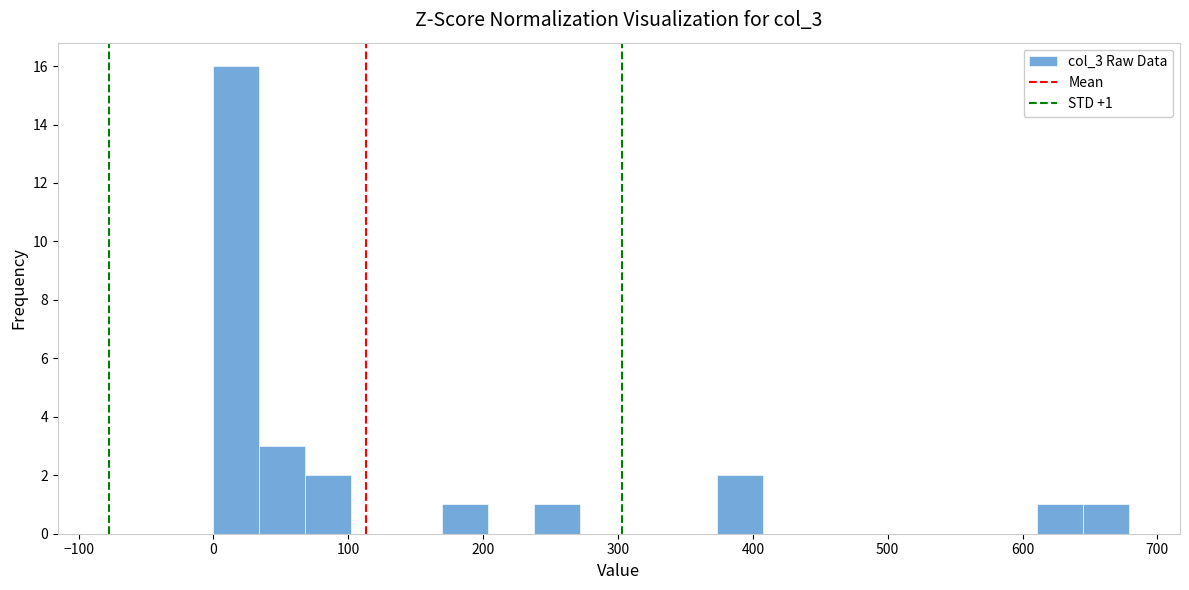

Read against the x-axis, roughly where is the centre of the tallest bar?

20